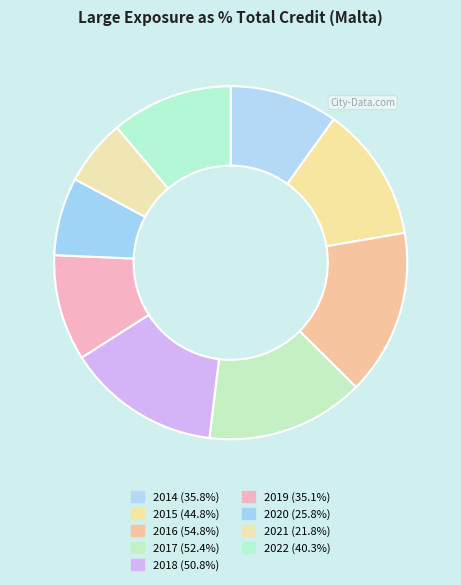

What is the ratio of the value at 2014 to the value at 2016?

0.7